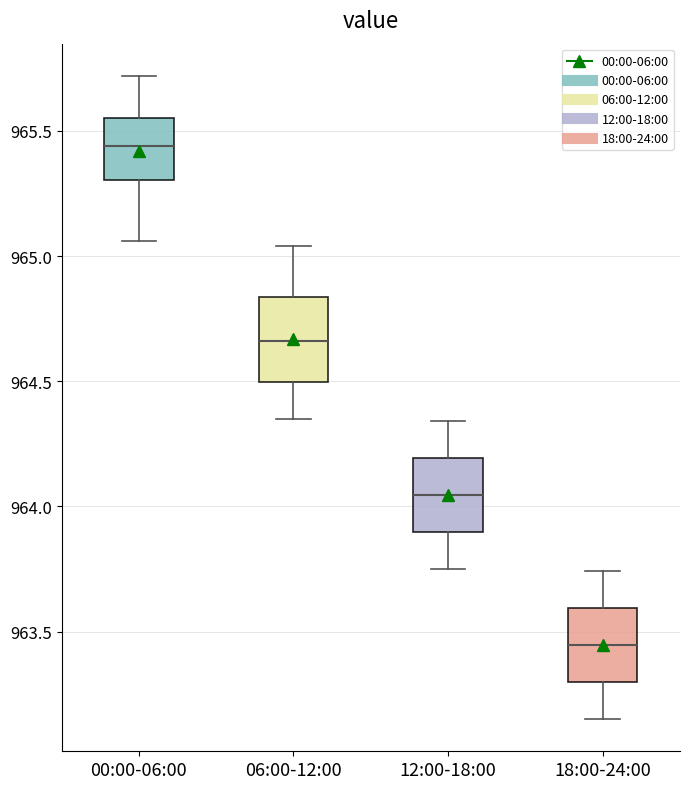

Where does the upper whisker of the box for 18:00-24:00 end on the y-axis? The values are not printed on the chart, so give them approximately, as read against the axis.

963.75